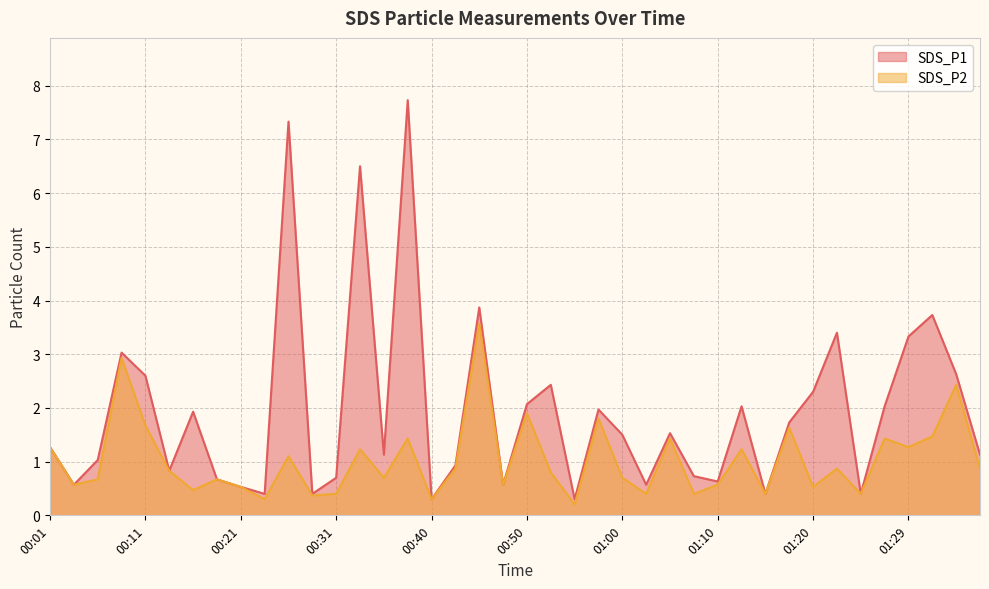

True or false: SDS_P1 has more than 2 points higher than both neighbors.

True